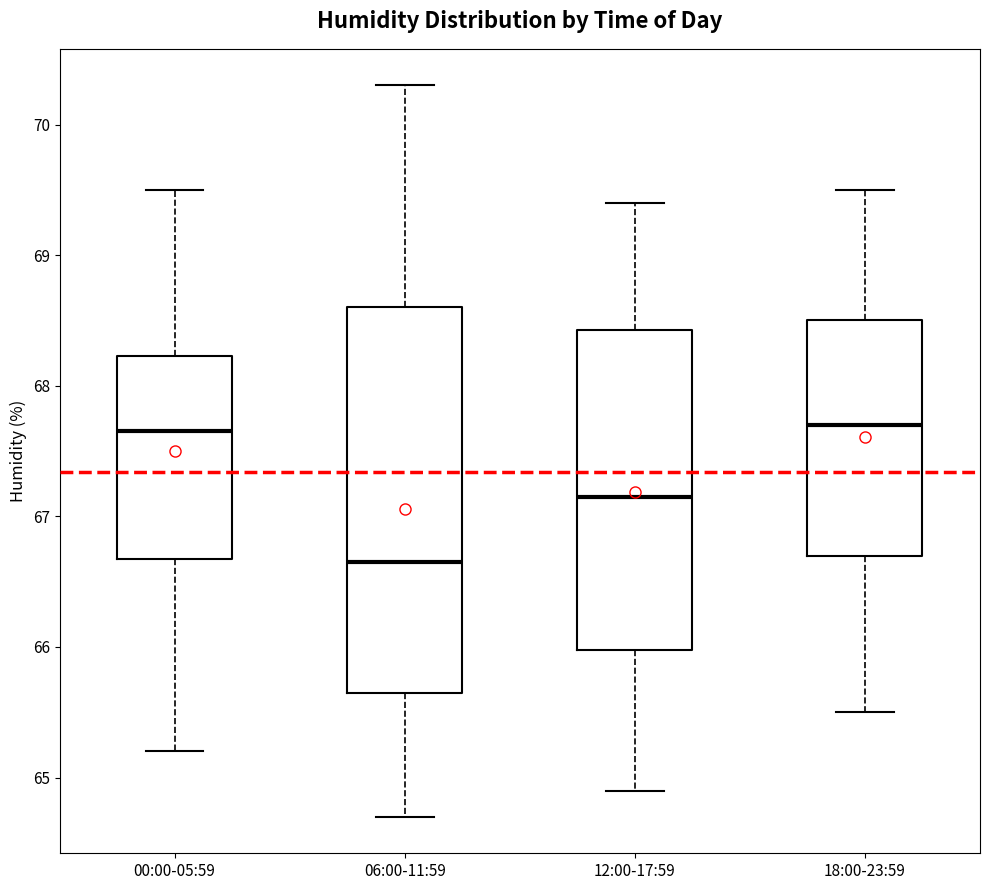

Reading left to right, transcribe this box plot: for each box, give where its median line is, the range the box spans, and where its two whiskers end, as read against the y-axis. The values are not printed on the chart, so give them approximately, as read against the axis.

00:00-05:59: median 67.7, box 66.7 to 68.2, whiskers 65.2 to 69.5
06:00-11:59: median 66.7, box 65.7 to 68.6, whiskers 64.7 to 70.3
12:00-17:59: median 67.2, box 66.0 to 68.4, whiskers 64.9 to 69.4
18:00-23:59: median 67.7, box 66.7 to 68.5, whiskers 65.5 to 69.5